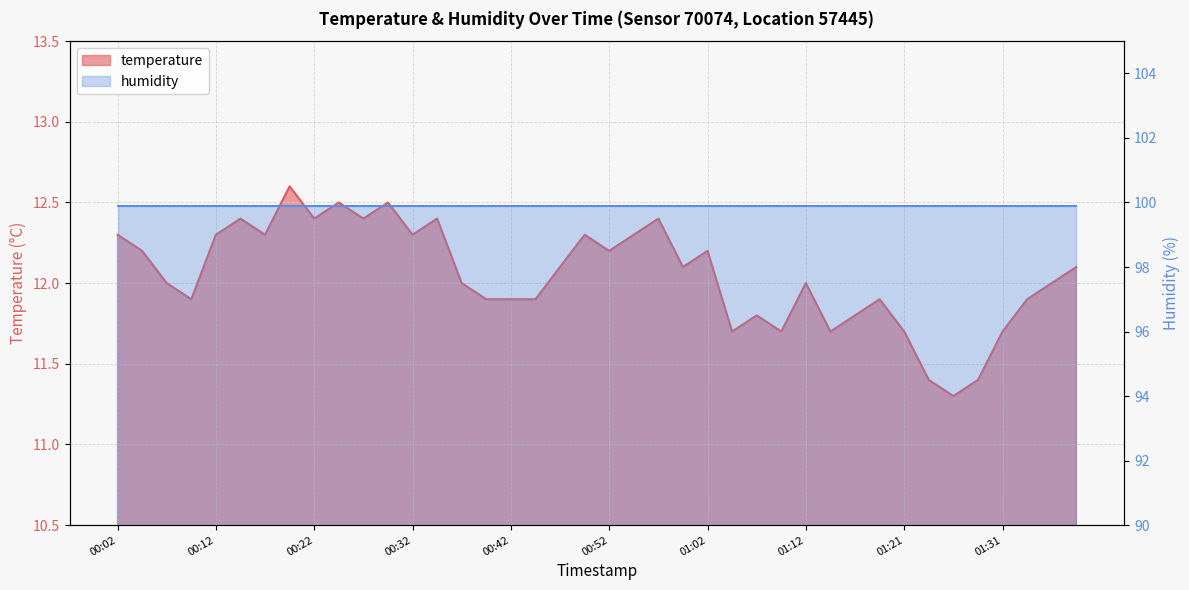

Rank the categories by value from highest to lowest.

00:19, 00:24, 00:29, 00:14, 00:22, 00:27, 00:34, 00:57, 00:02, 00:12, 00:17, 00:32, 00:49, 00:54, 00:04, 00:52, 01:02, 00:47, 00:59, 01:39, 00:07, 00:37, 01:12, 01:37, 00:09, 00:39, 00:42, 00:44, 01:19, 01:34, 01:07, 01:16, 01:04, 01:09, 01:14, 01:21, 01:31, 01:24, 01:29, 01:27